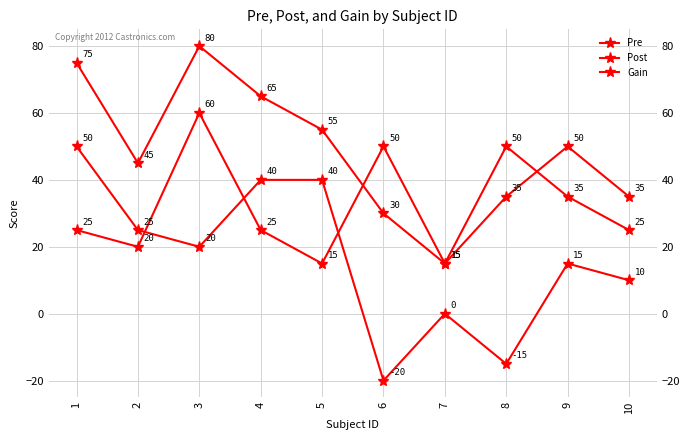

How many data points does each series have?

10